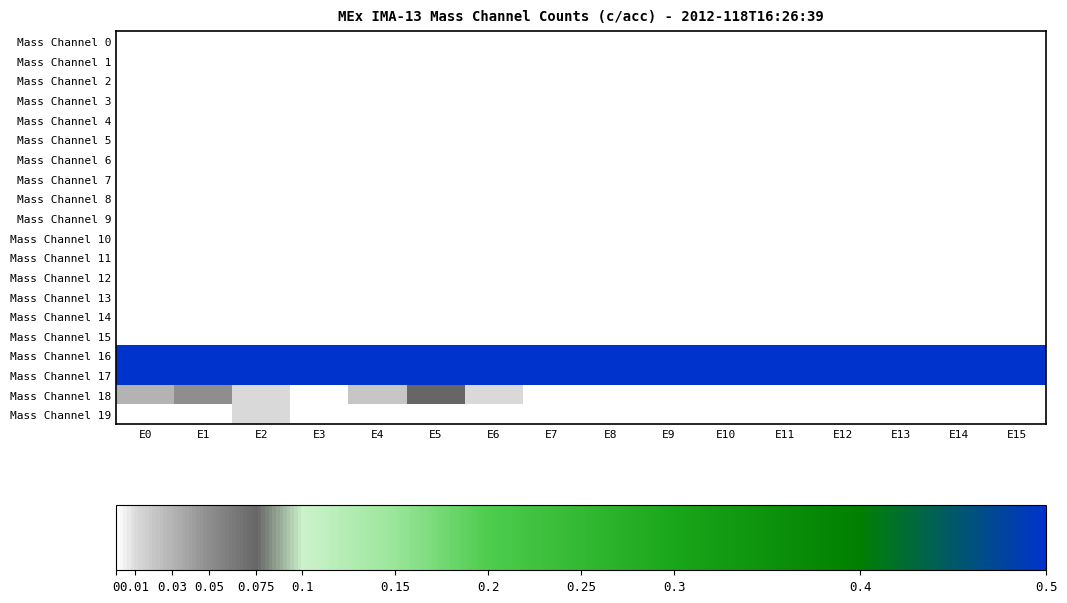

At how many categories does at least one series exceed 0?

16